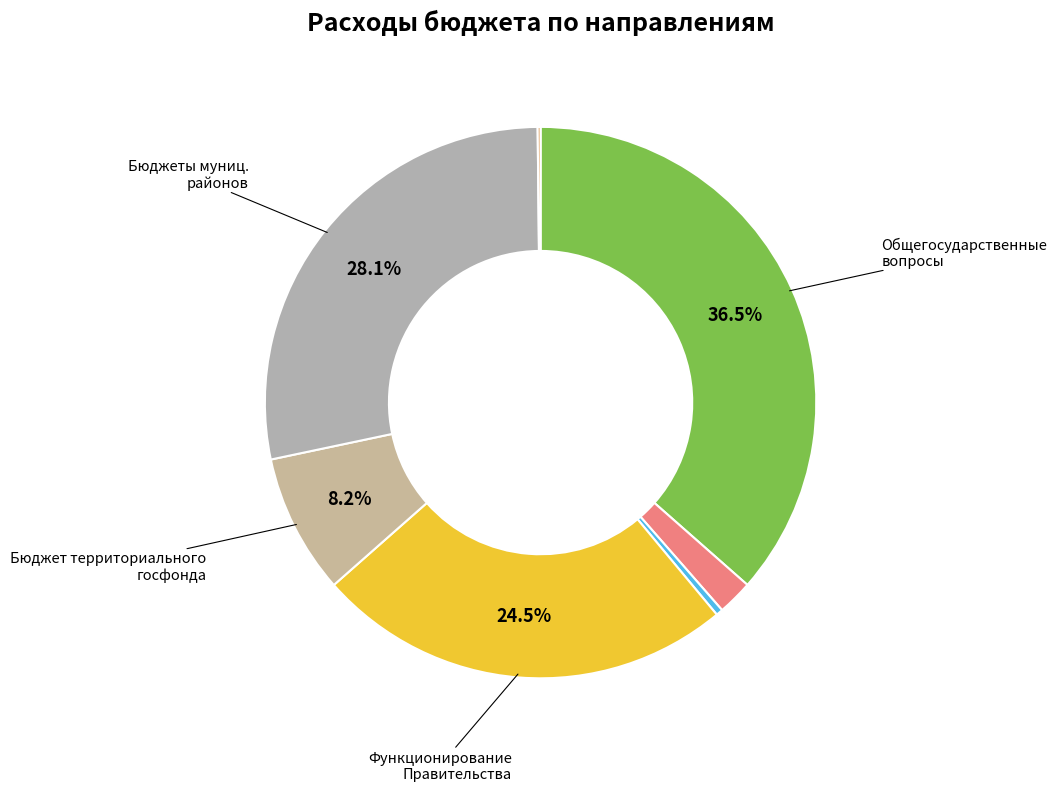

Which category has the biggest portion of the pie?

ОБЩЕГОСУДАРСТВЕННЫЕ ВОПРОСЫ